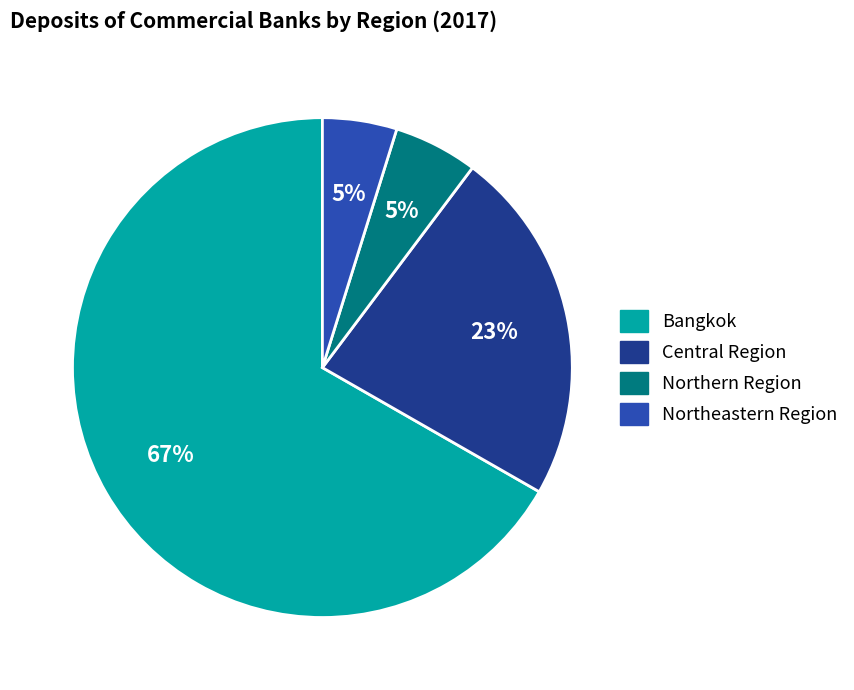

What is the largest slice in the pie chart?

Bangkok